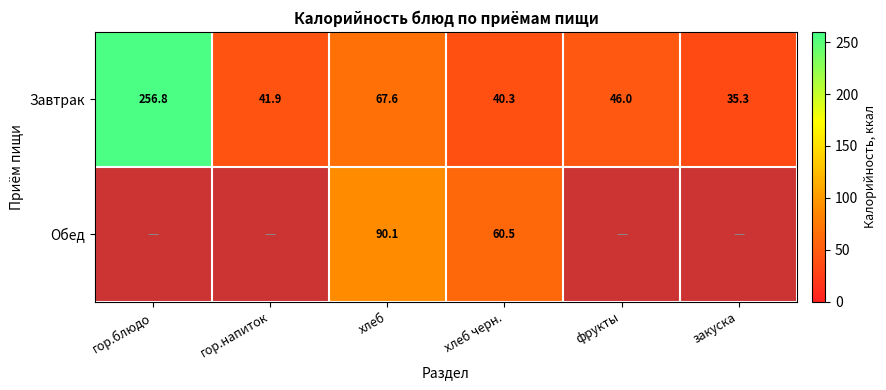

At which label does Завтрак reach its peak?

гор.блюдо